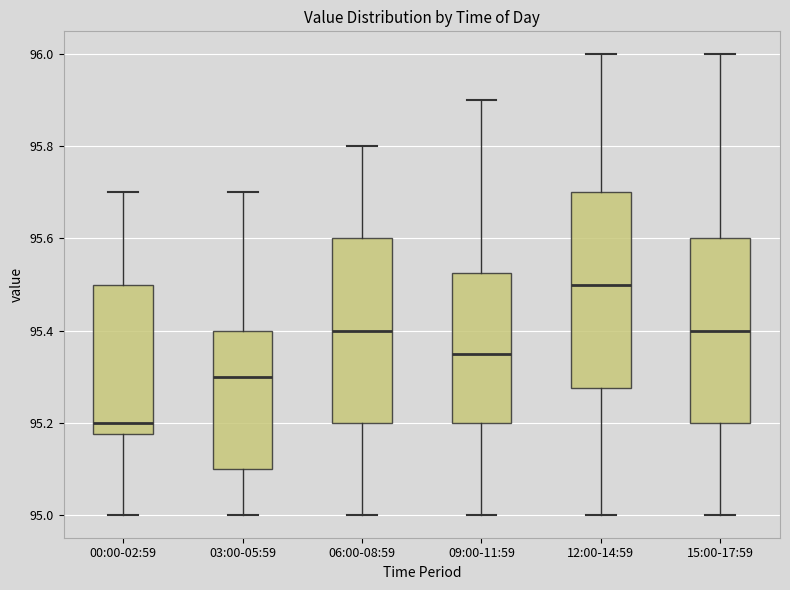

Reading left to right, read every box against the y-axis: the position of its median line, the range the box covers, and the ends of its whiskers. The values are not printed on the chart, so give them approximately, as read against the axis.

00:00-02:59: median 95.20, box 95.18 to 95.50, whiskers 95.00 to 95.70
03:00-05:59: median 95.30, box 95.10 to 95.40, whiskers 95.00 to 95.70
06:00-08:59: median 95.40, box 95.20 to 95.60, whiskers 95.00 to 95.80
09:00-11:59: median 95.36, box 95.20 to 95.52, whiskers 95.00 to 95.90
12:00-14:59: median 95.50, box 95.28 to 95.70, whiskers 95.00 to 96.00
15:00-17:59: median 95.40, box 95.20 to 95.60, whiskers 95.00 to 96.00